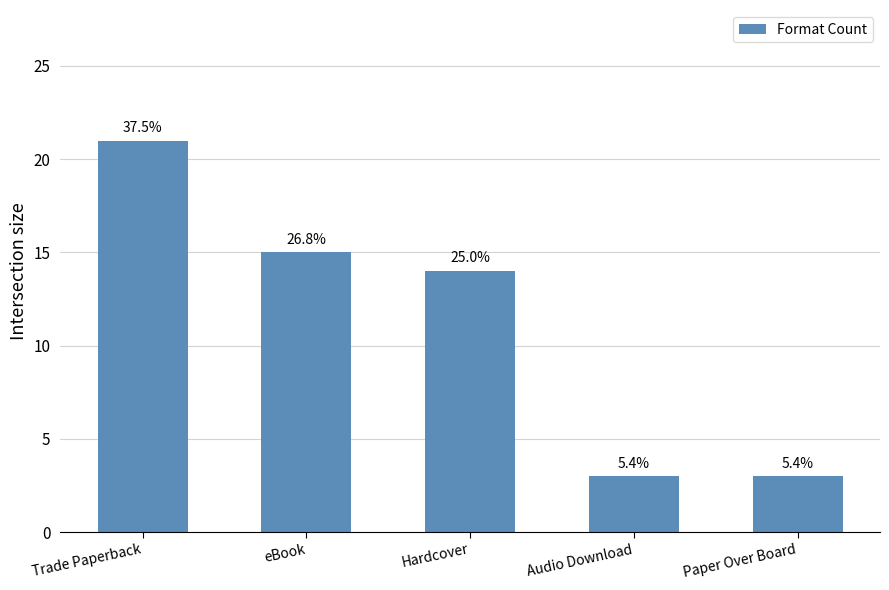

The chart shows a value of 10 at Trade Paperback. True or false?

False